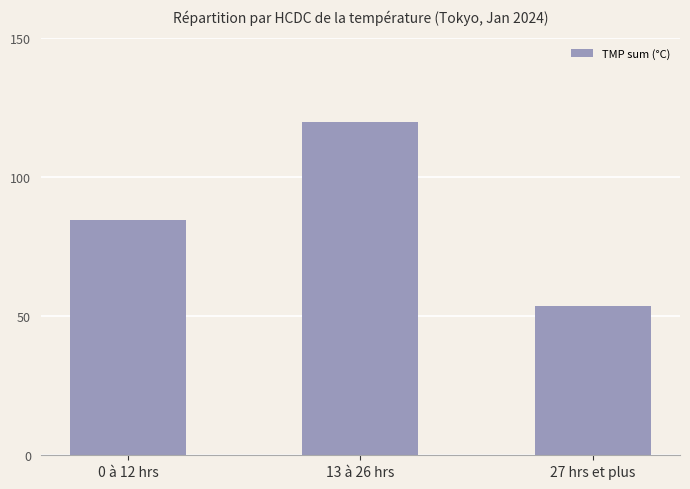

Reading left to right, what are all the values shown in this chart?

84.5	119.8	53.6